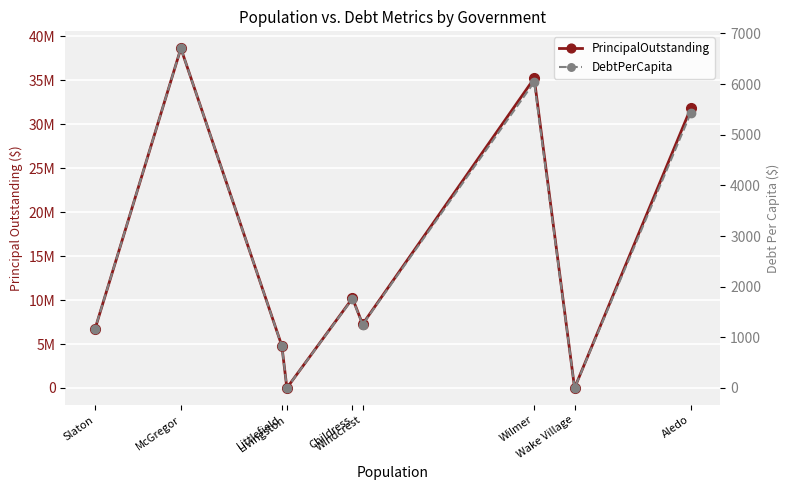

Reading left to right, list all the values displayed in this chart.

PrincipalOutstanding: 31810000.0	0.0	35238000.0	7260000.0	10213000.0	0.0	4800000.0	38652000.0	6730000.0
DebtPerCapita: 5424.6	0.0	6041.1	1251.9	1761.8	0.0	830.0	6706.9	1171.2